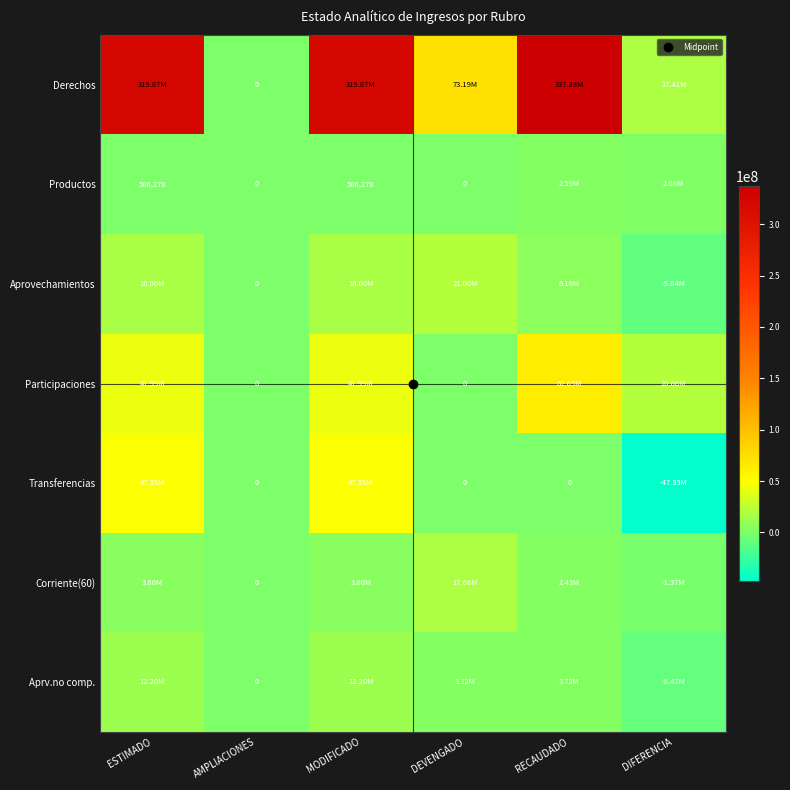

Between MODIFICADO and RECAUDADO, which series saw the biggest shift?

Transferencias